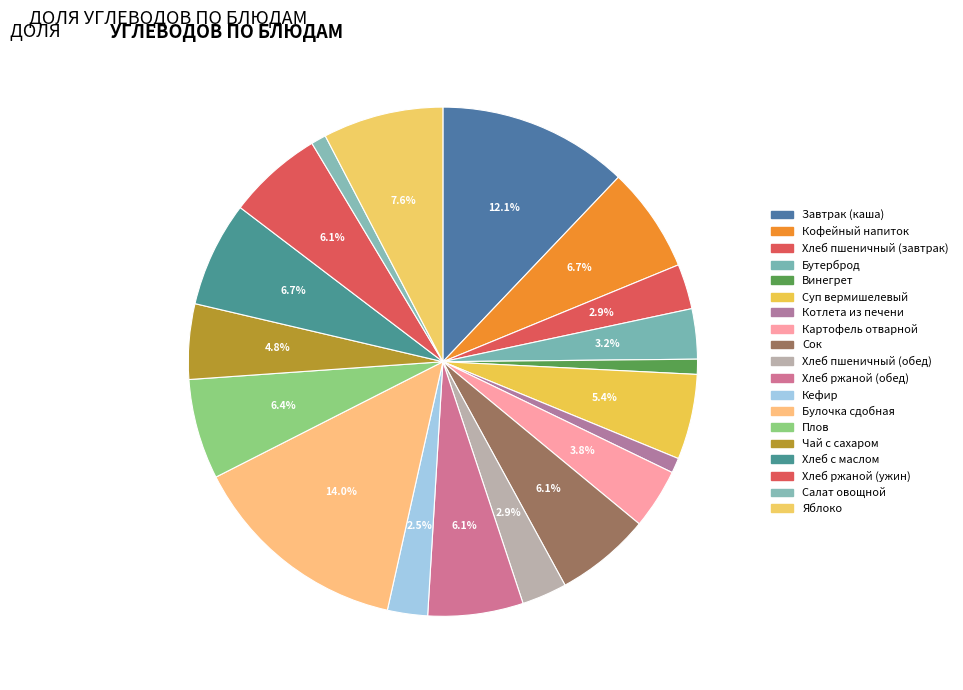

Do Булочка сдобная and Хлеб ржаной (обед) together represent more than half of the pie?

No